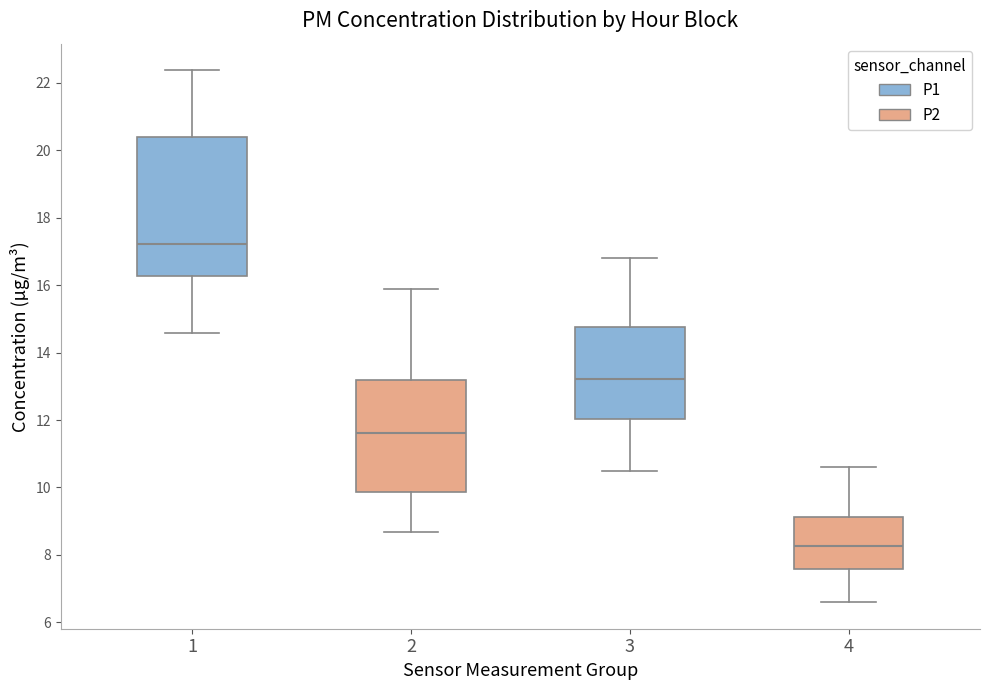

Reading left to right, transcribe this box plot: for each box, give where its median line is, the range the box spans, and where its two whiskers end, as read against the y-axis. The values are not printed on the chart, so give them approximately, as read against the axis.

1: median 17.2, box 16.2 to 20.4, whiskers 14.6 to 22.4
2: median 11.6, box 9.8 to 13.2, whiskers 8.6 to 15.8
3: median 13.2, box 12.0 to 14.8, whiskers 10.6 to 16.8
4: median 8.2, box 7.6 to 9.2, whiskers 6.6 to 10.6